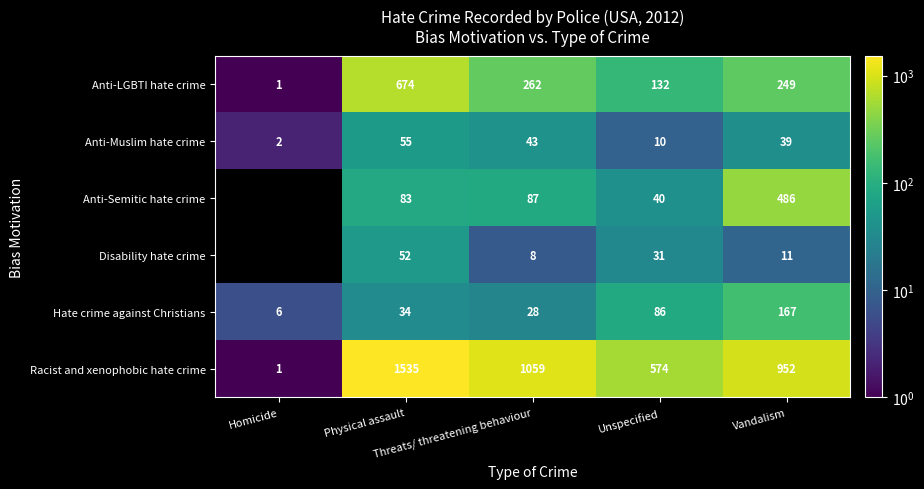

What is the difference between the maximum and minimum values in the Racist and xenophobic hate crime series?

1534